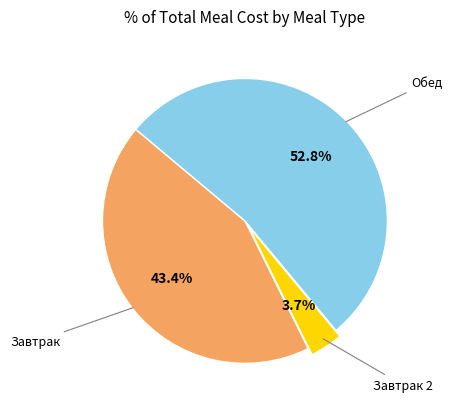

Does any single category account for the majority?

Yes